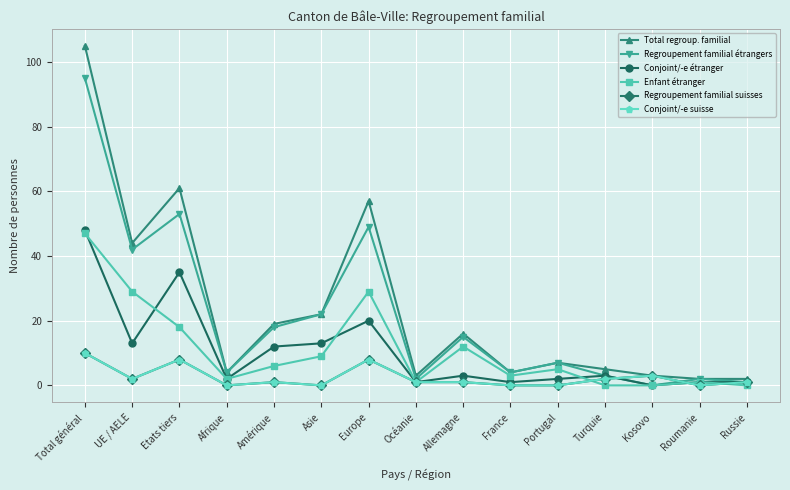

What are all the series names shown in the legend?

Total regroup. familial, Regroupement familial étrangers, Conjoint/-e étranger, Enfant étranger, Regroupement familial suisses, Conjoint/-e suisse